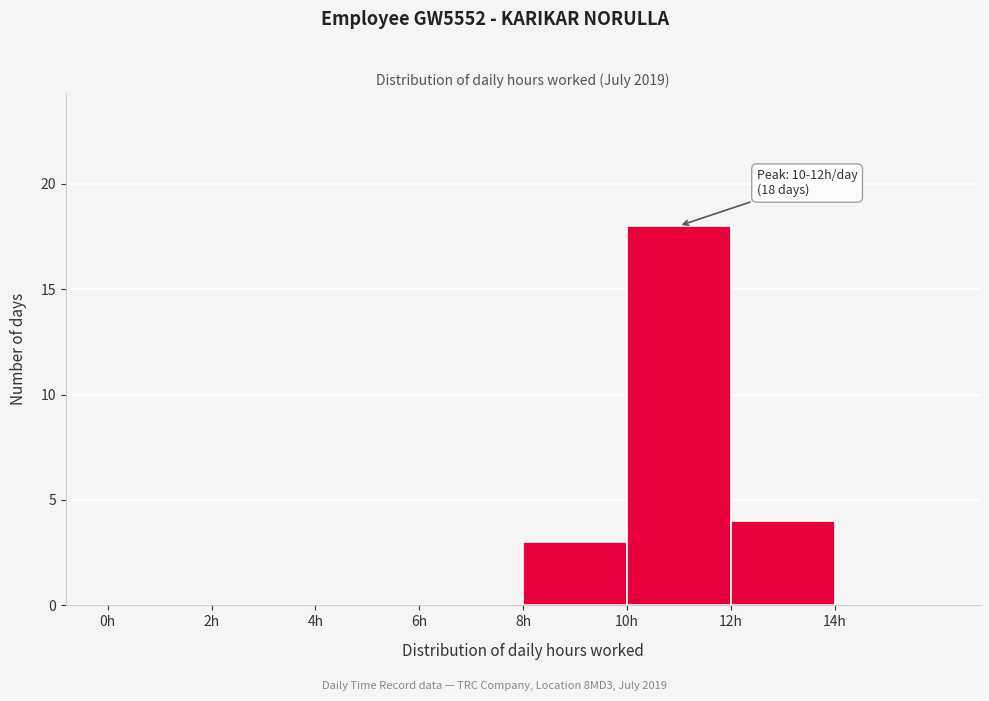

Over which range of the x-axis is the bar tallest?

10 to 12